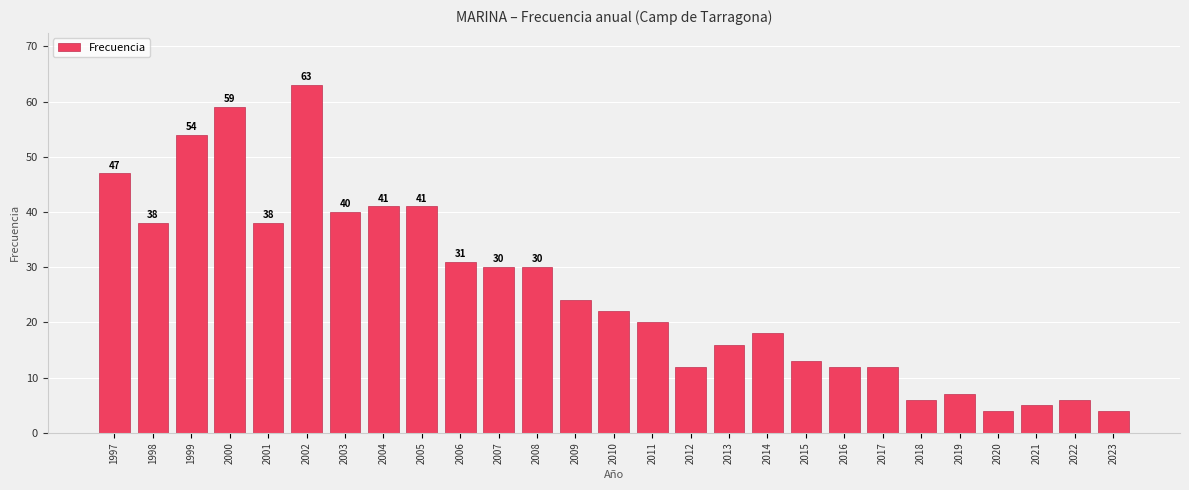

Reading left to right, list all the values displayed in this chart.

1997=47	1998=38	1999=54	2000=59	2001=38	2002=63	2003=40	2004=41	2005=41	2006=31	2007=30	2008=30	2009=24	2010=22	2011=20	2012=12	2013=16	2014=18	2015=13	2016=12	2017=12	2018=6	2019=7	2020=4	2021=5	2022=6	2023=4